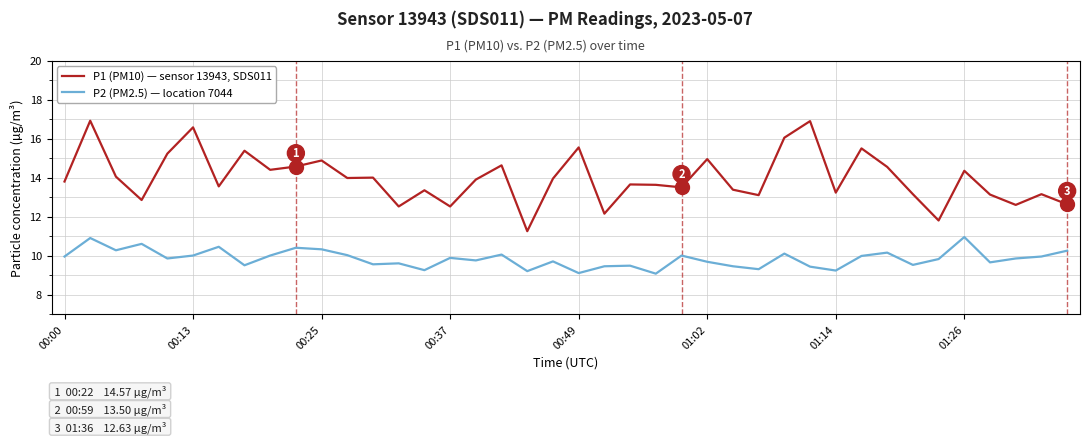

What is the smallest value displayed?

9.1